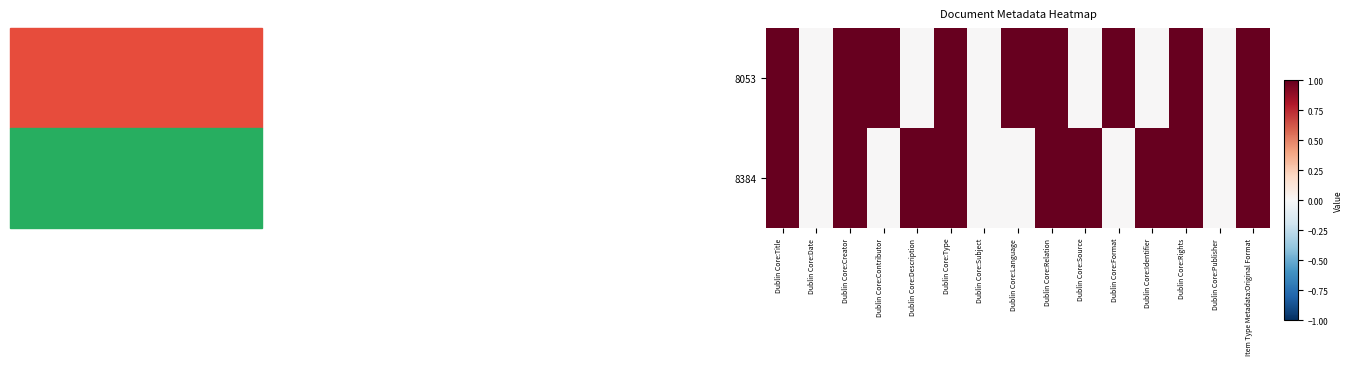

At which category is the sum across all series the highest?

Dublin Core:Title